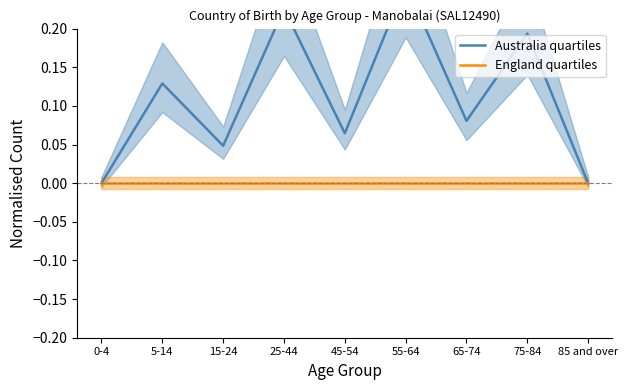

List the labels in order of England quartiles value, largest first.

0-4, 5-14, 15-24, 25-44, 45-54, 55-64, 65-74, 75-84, 85 and over